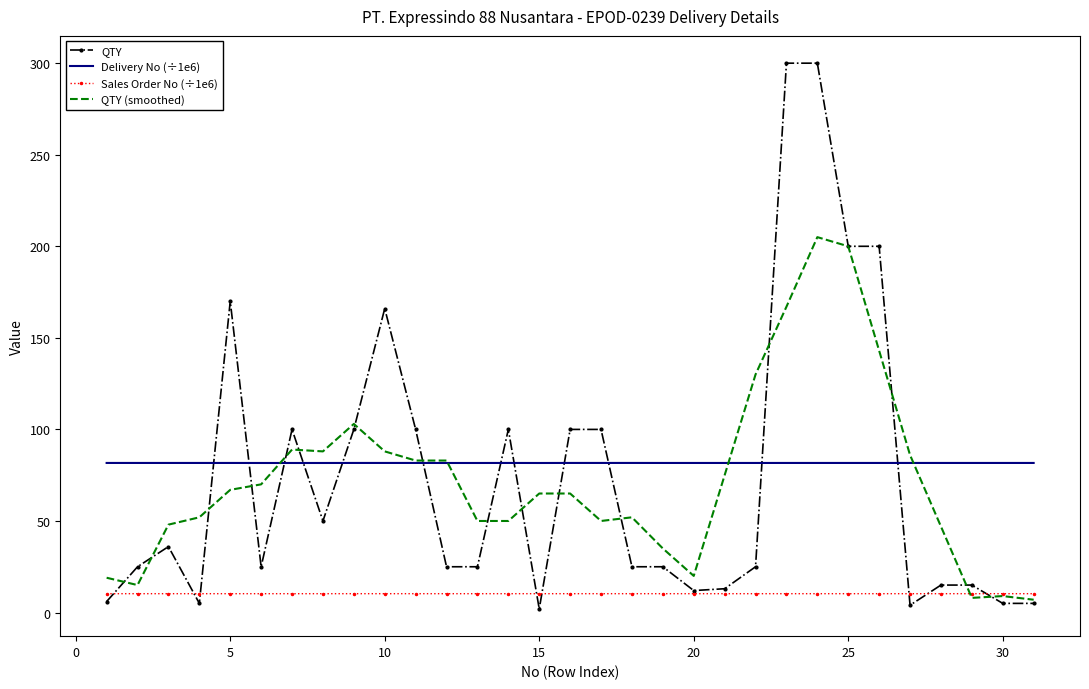

True or false: Delivery No (÷1e6) and Sales Order No (÷1e6) cross at least once.

False